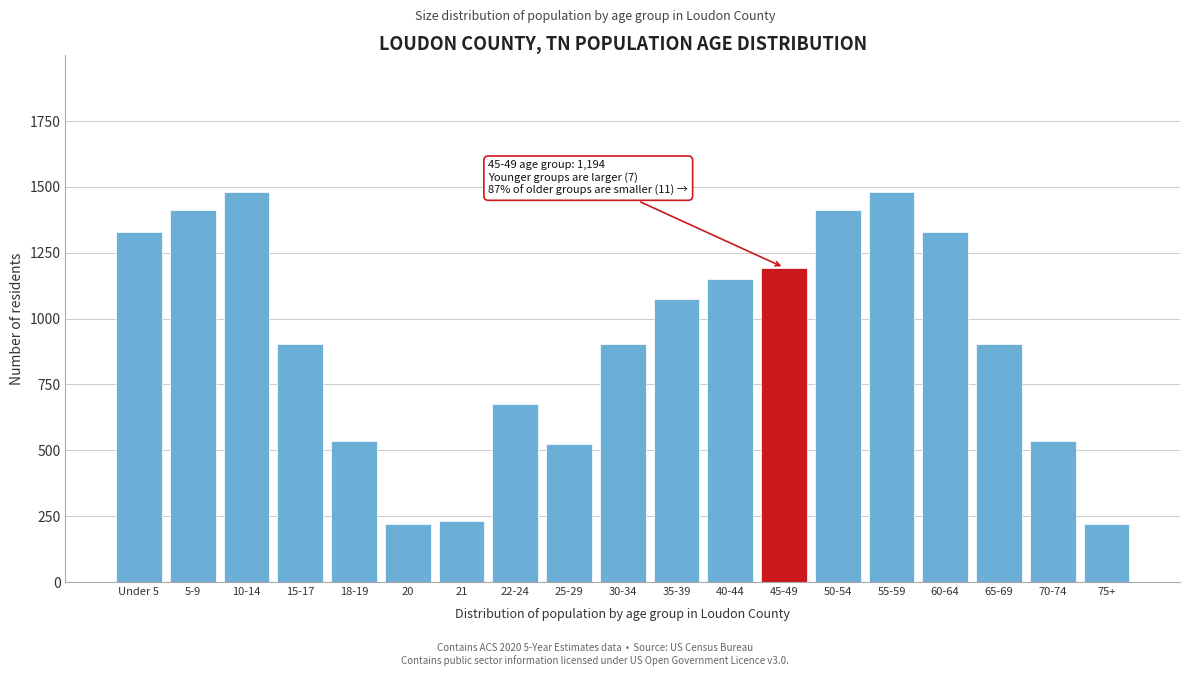

Reading right to left, list all the values displayed in this chart.

221	536	905	1328	1481	1413	1194	1152	1074	905	523	676	232	221	536	905	1481	1413	1328